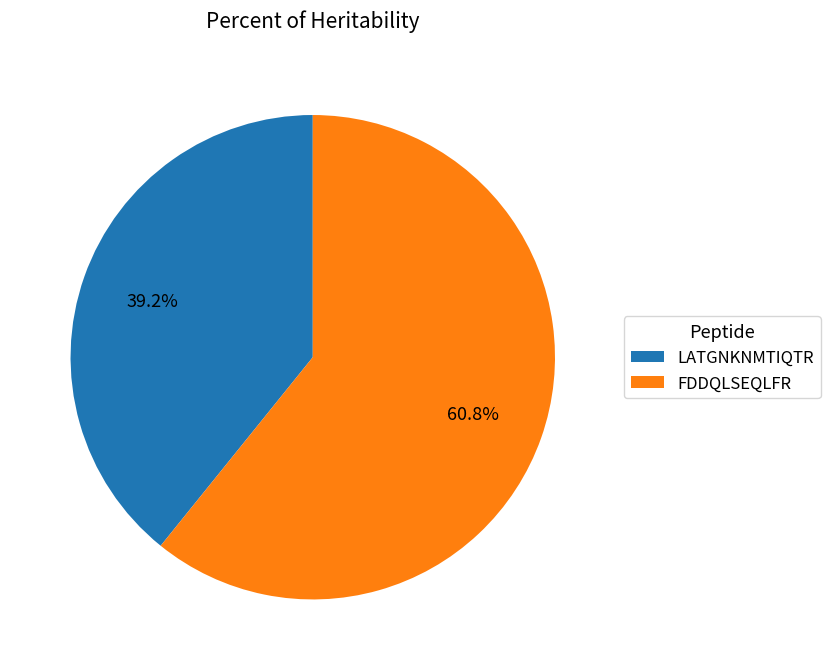

Rank the categories by value from highest to lowest.

FDDQLSEQLFR, LATGNKNMTIQTR